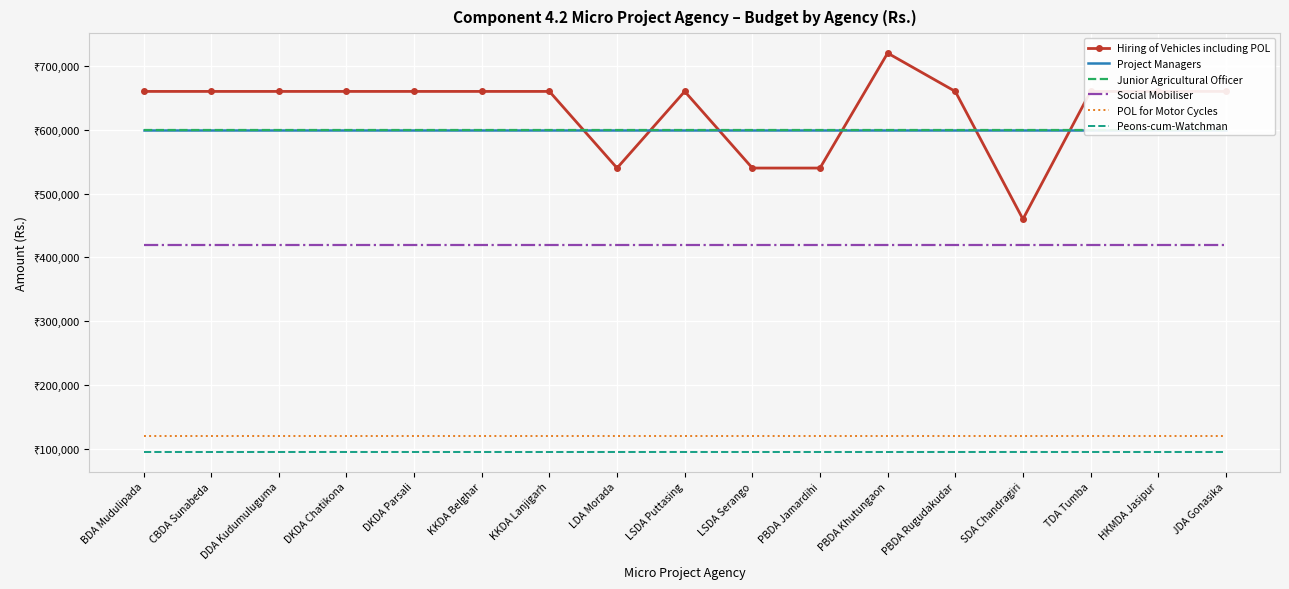

Is it true that Project Managers equals 600000 at HKMDA Jasipur?

True